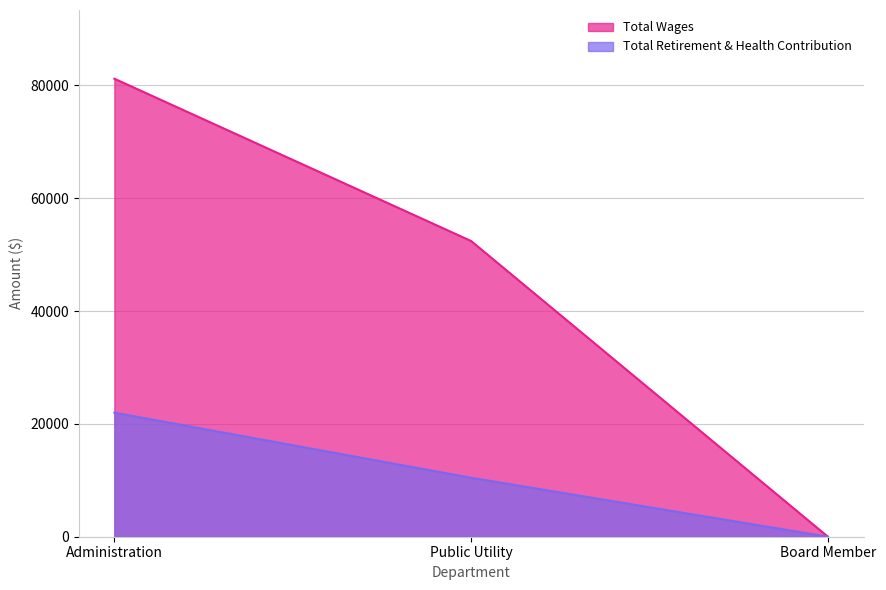

How many series are shown in this chart?

2